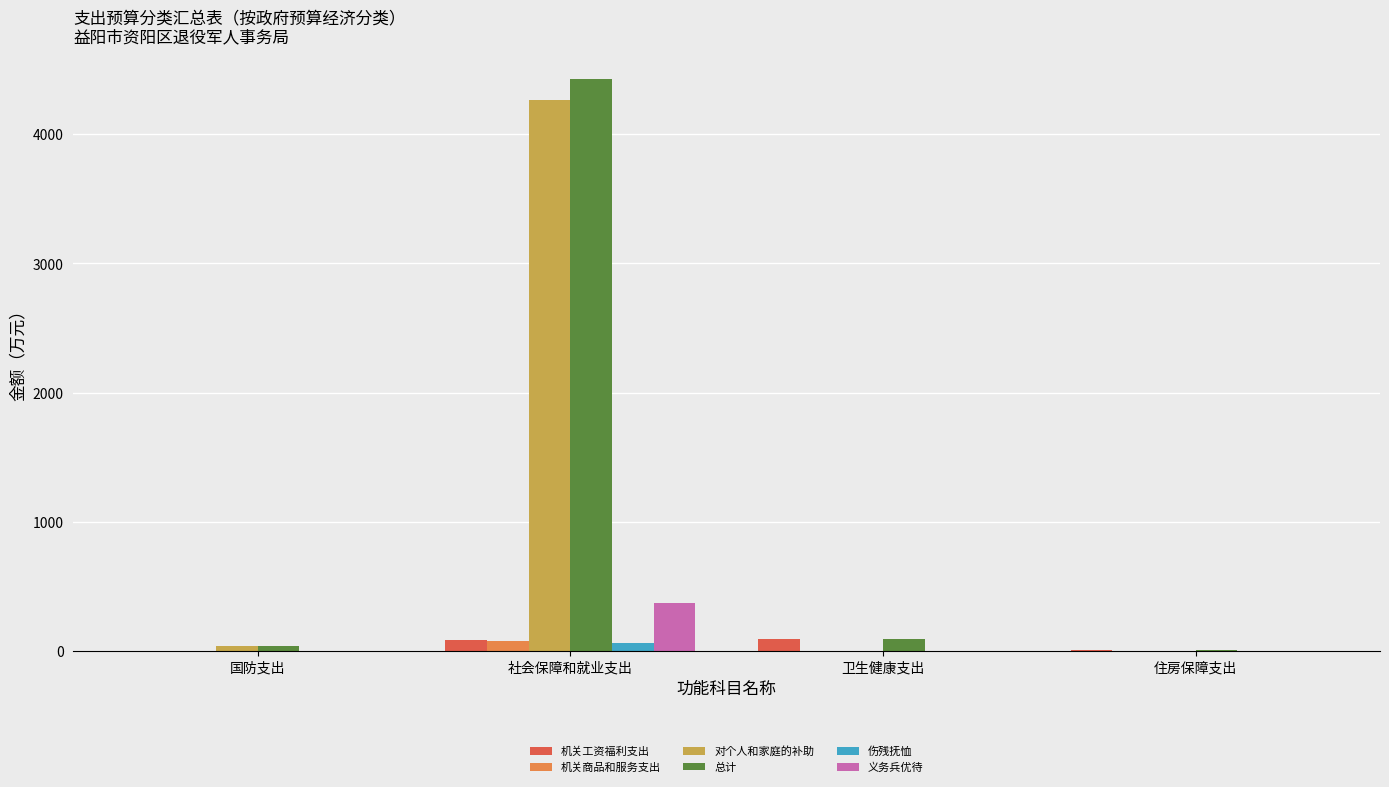

What is the average value of the 义务兵优待 series?

93.3